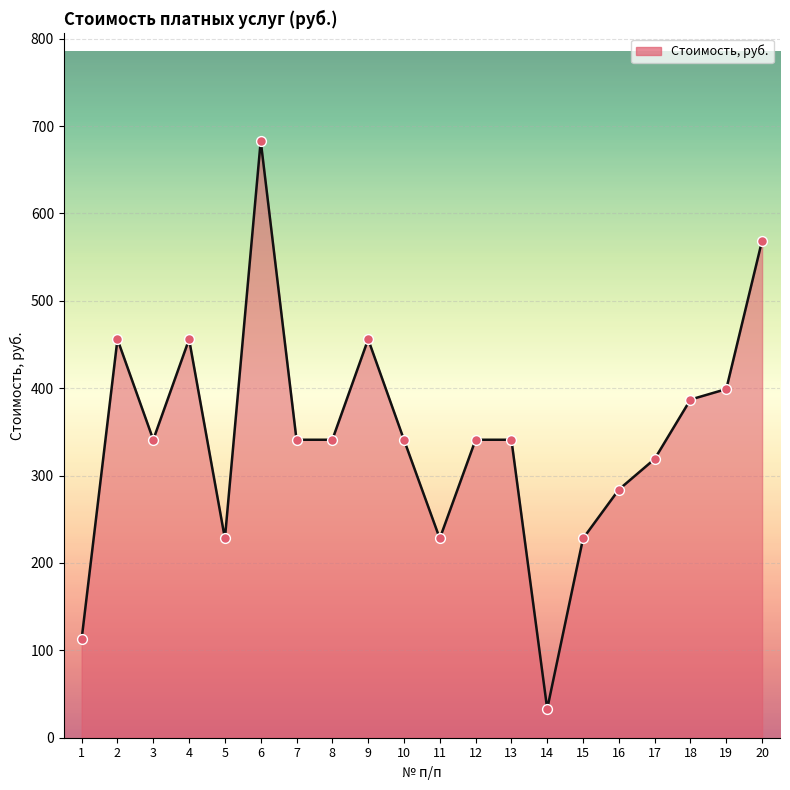

Approximately how many times larger is the value at 8 compared to 18?

0.9